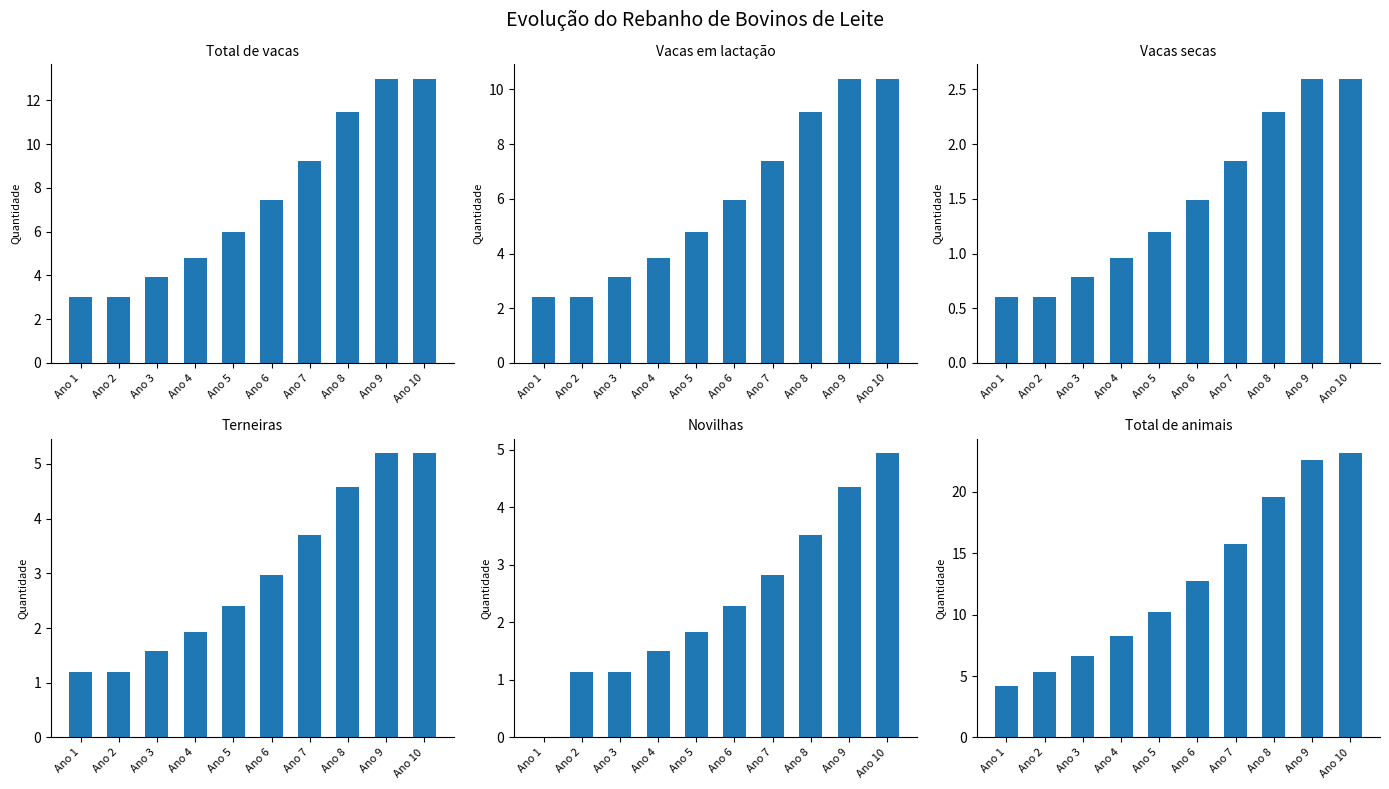

Reading right to left, extract all data points from this chart.

Total de vacas: Ano 10=13.0	Ano 9=13.0	Ano 8=11.5	Ano 7=9.2	Ano 6=7.4	Ano 5=6.0	Ano 4=4.8	Ano 3=3.9	Ano 2=3.0	Ano 1=3.0
Vacas em lactação: Ano 10=10.4	Ano 9=10.4	Ano 8=9.2	Ano 7=7.4	Ano 6=6.0	Ano 5=4.8	Ano 4=3.9	Ano 3=3.1	Ano 2=2.4	Ano 1=2.4
Vacas secas: Ano 10=2.6	Ano 9=2.6	Ano 8=2.3	Ano 7=1.8	Ano 6=1.5	Ano 5=1.2	Ano 4=1.0	Ano 3=0.8	Ano 2=0.6	Ano 1=0.6
Terneiras: Ano 10=5.2	Ano 9=5.2	Ano 8=4.6	Ano 7=3.7	Ano 6=3.0	Ano 5=2.4	Ano 4=1.9	Ano 3=1.6	Ano 2=1.2	Ano 1=1.2
Novilhas: Ano 10=4.9	Ano 9=4.4	Ano 8=3.5	Ano 7=2.8	Ano 6=2.3	Ano 5=1.8	Ano 4=1.5	Ano 3=1.1	Ano 2=1.1	Ano 1=0.0
Total de animais: Ano 10=23.1	Ano 9=22.6	Ano 8=19.5	Ano 7=15.8	Ano 6=12.7	Ano 5=10.2	Ano 4=8.2	Ano 3=6.6	Ano 2=5.3	Ano 1=4.2